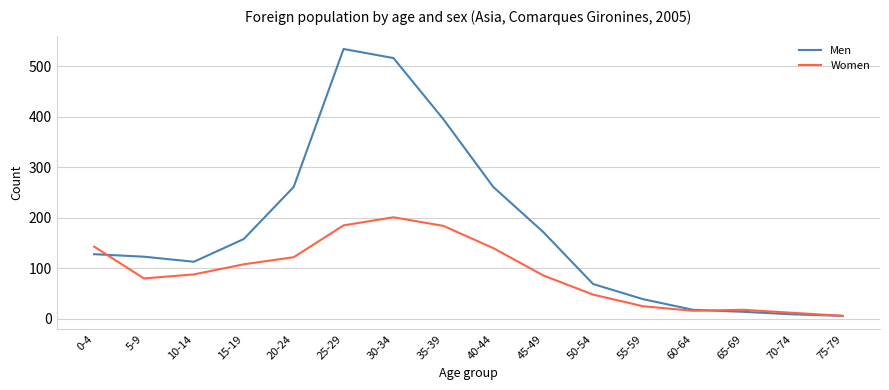

What is the total value across all series at 55-59?

64